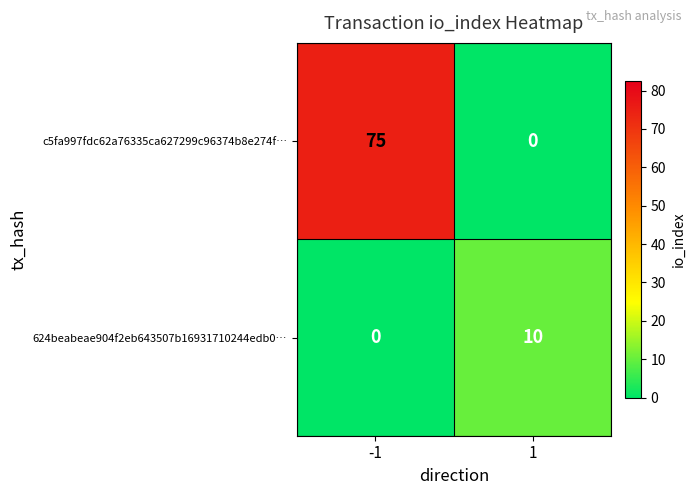

How many data points in 624beabeae904f2eb643507b16931710244edb0… are less than 10?

1